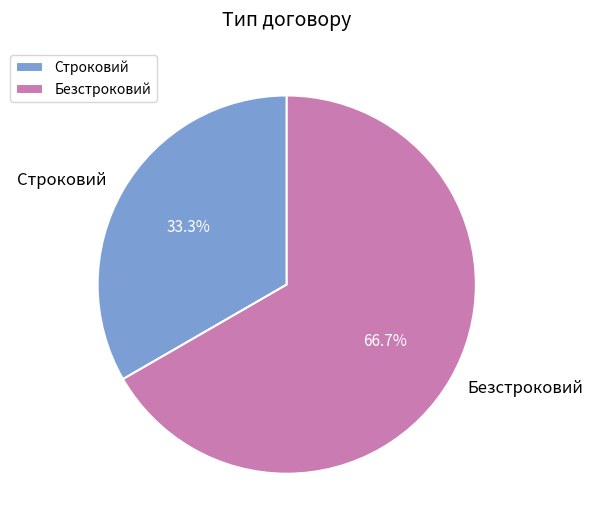

Which category has the smallest portion of the pie?

Строковий